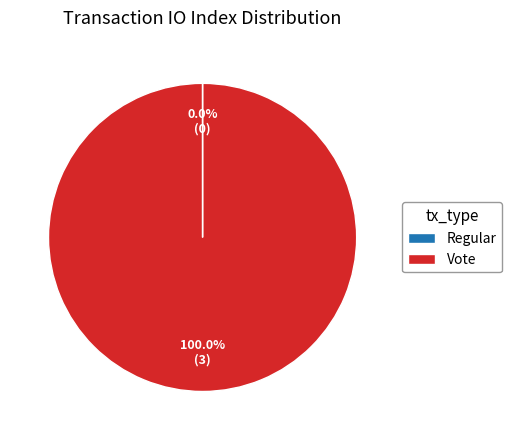

Which slice is the largest?

Vote